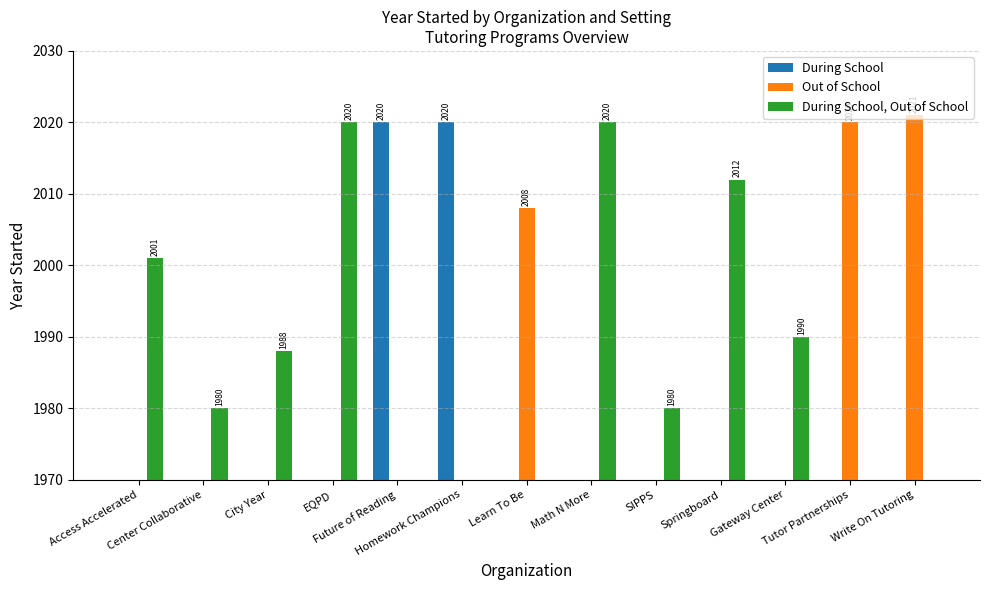

Rank the categories by During School value from lowest to highest.

Access Accelerated, Center Collaborative, City Year, EQPD, Learn To Be, Math N More, SIPPS, Springboard, Gateway Center, Tutor Partnerships, Write On Tutoring, Future of Reading, Homework Champions